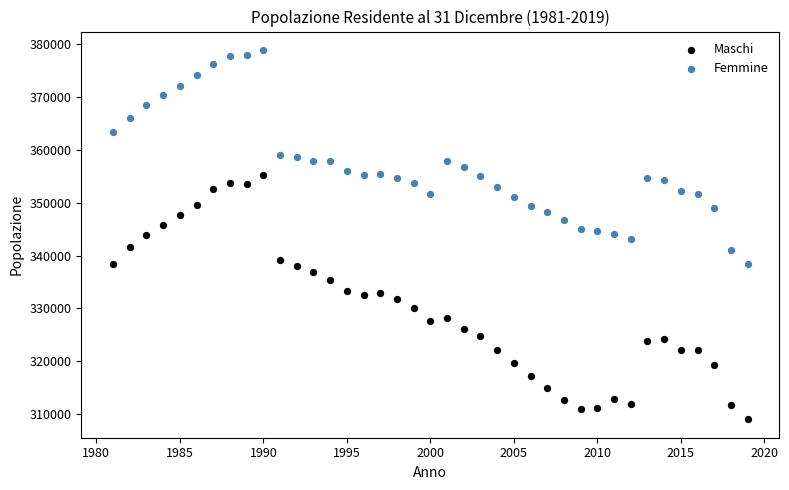

What is the X range (max minus min) for the scatter plot?

38